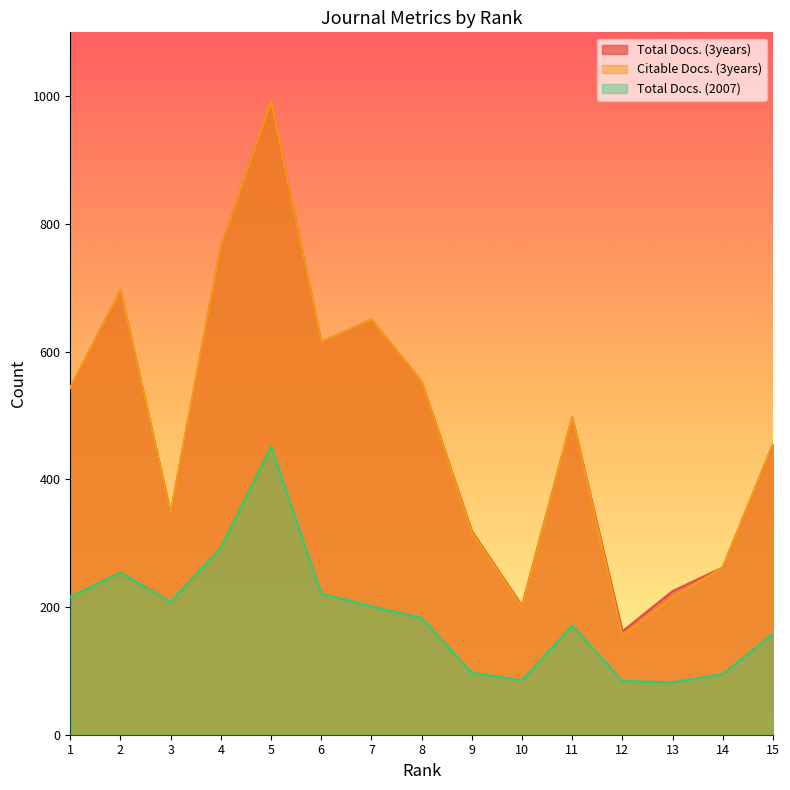

What is the minimum value for Total Docs. (3years)?

162